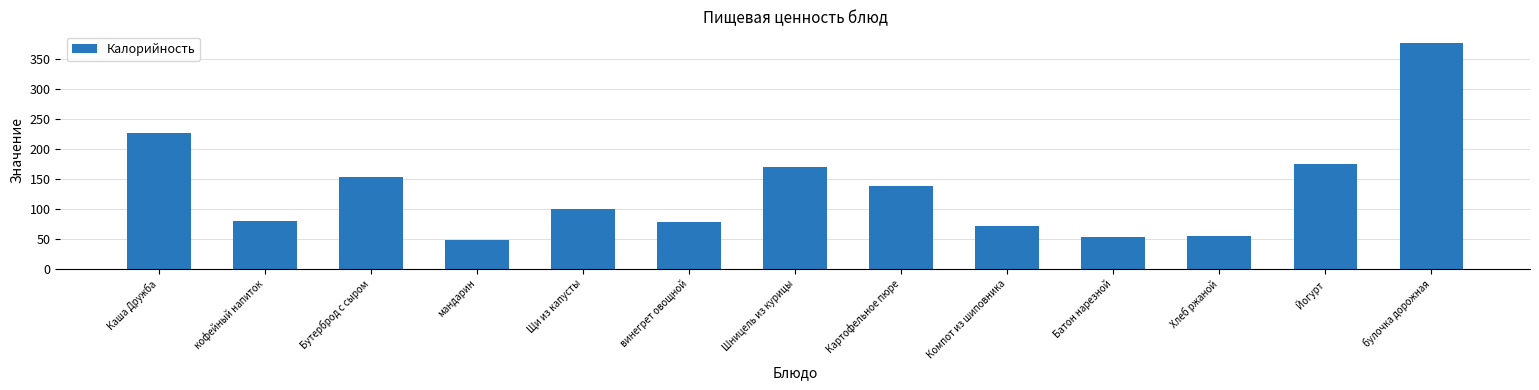

What position from the left is кофейный напиток?

2